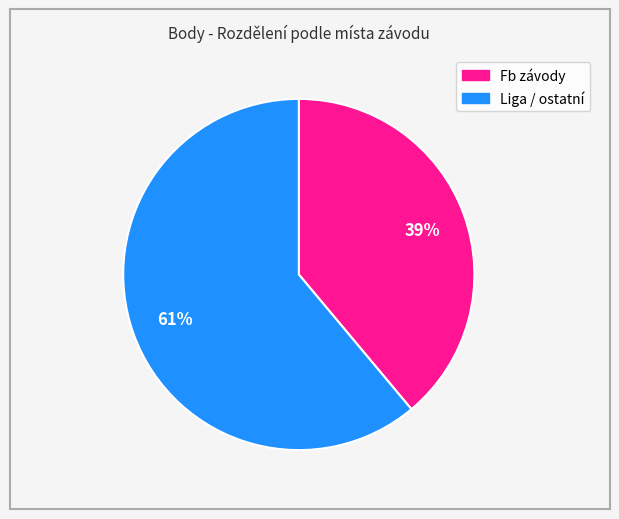

To the nearest percent, what is the difference between the largest and smallest slice percentages?

22%